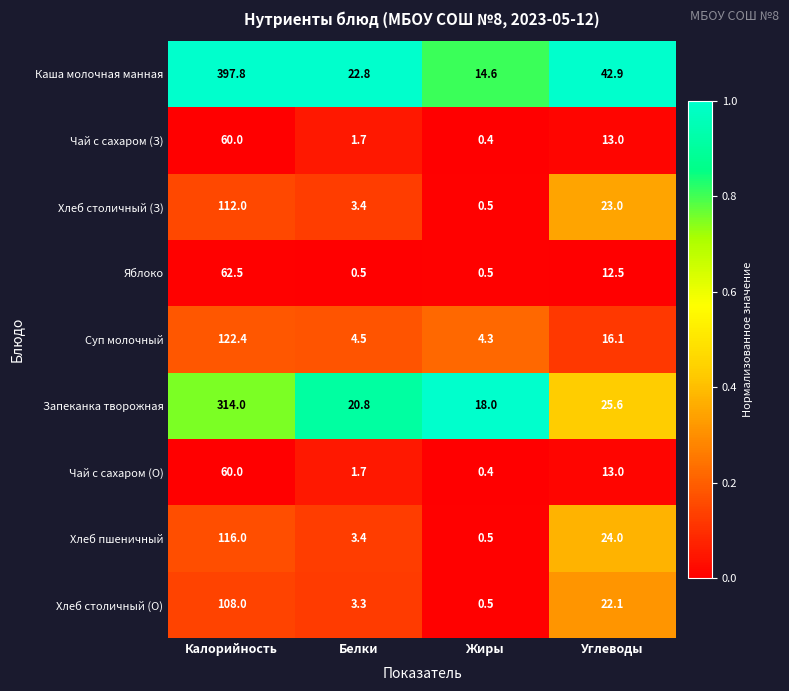

What is the sum of all Чай с сахаром (О) values?

75.1